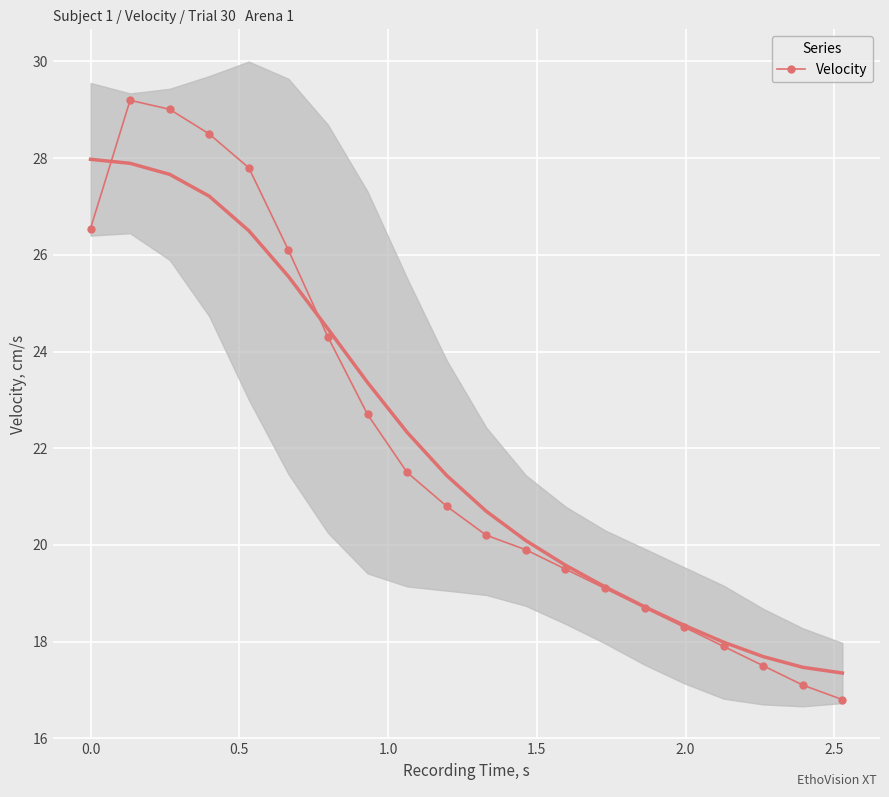

What is the value of the 2nd point from the left?

29.2